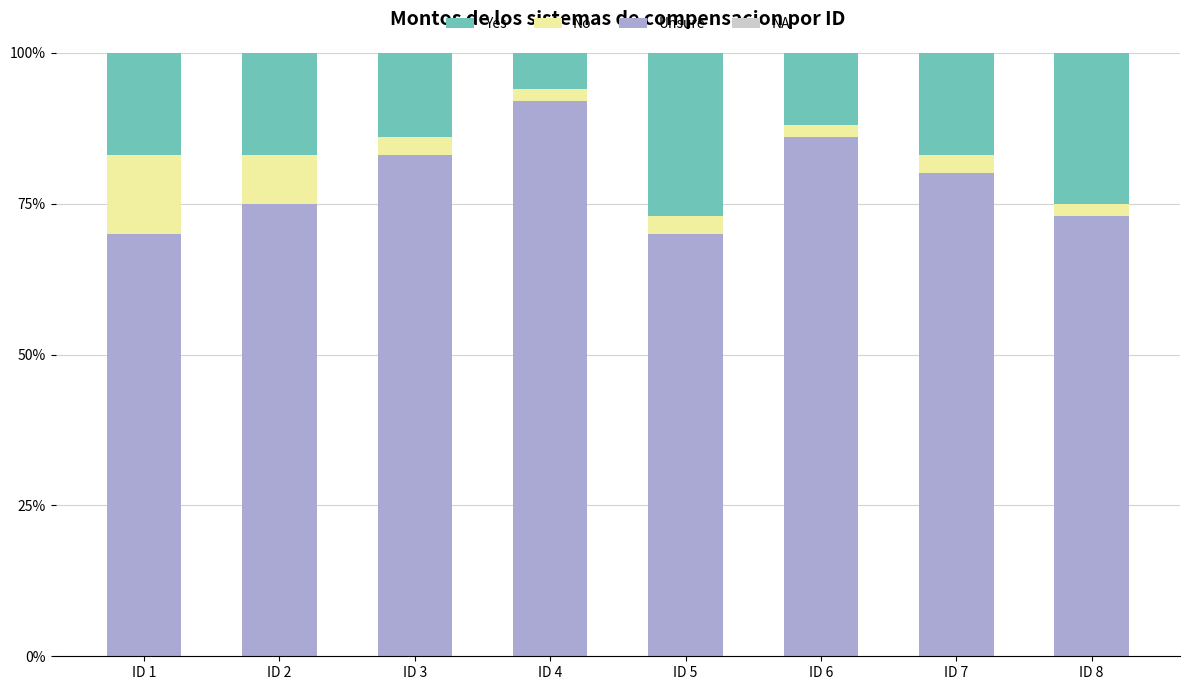

Reading left to right, transcribe the values for Unsure.

ID 1=70	ID 2=75	ID 3=83	ID 4=92	ID 5=70	ID 6=86	ID 7=80	ID 8=73